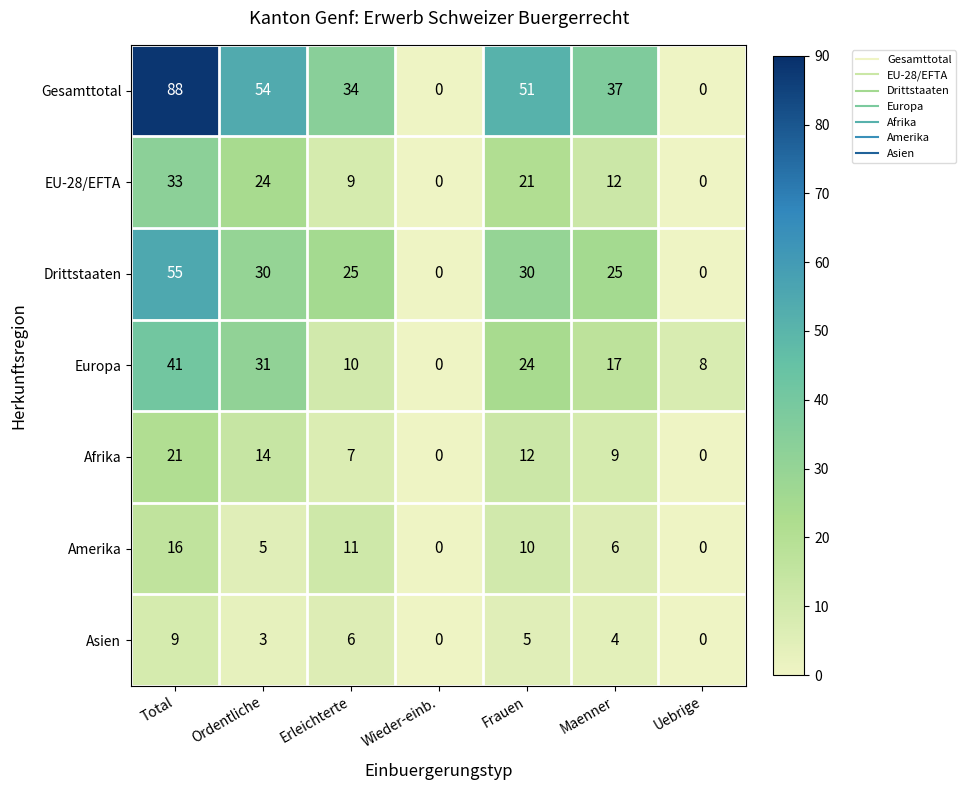

What is the spread (max minus min) of values at Total?

79